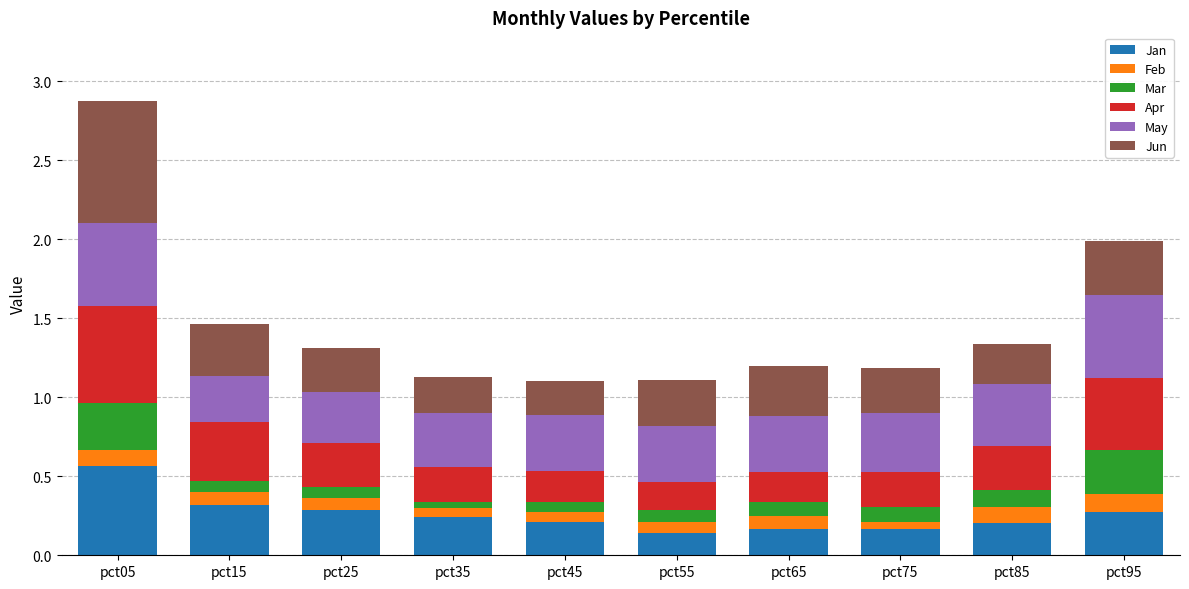

At which label does Jan reach its peak?

pct05